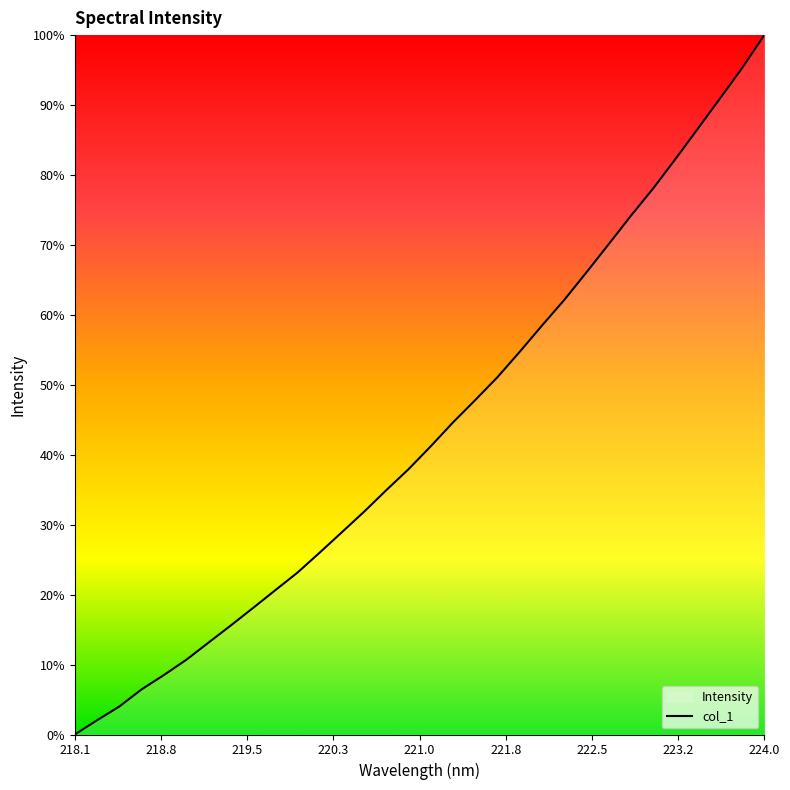

Does the chart display data point markers on the line(s)?

No